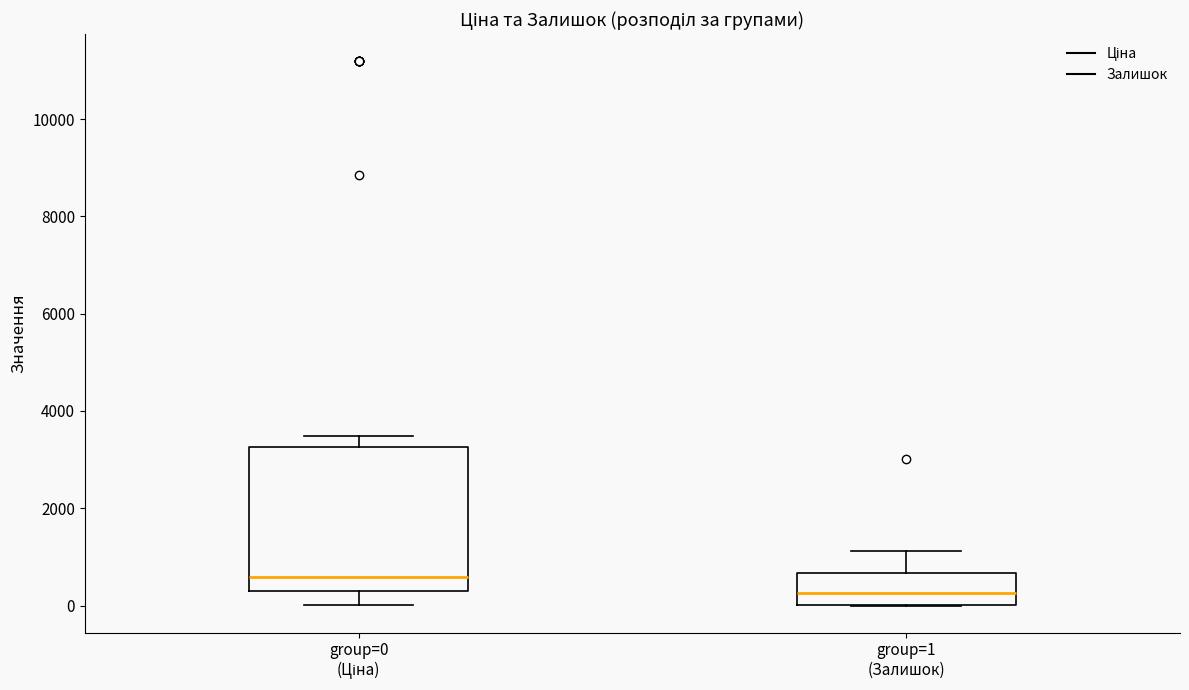

Which box's median line is the highest?

group=0 (Ціна)